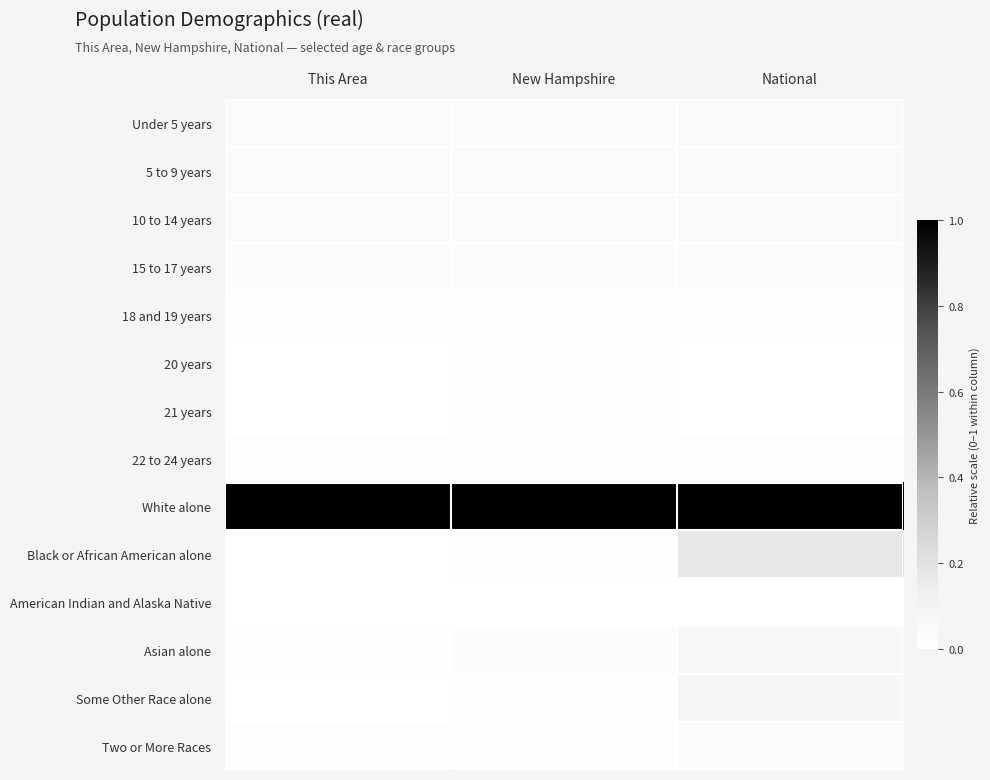

At which category is the sum across all series the highest?

National